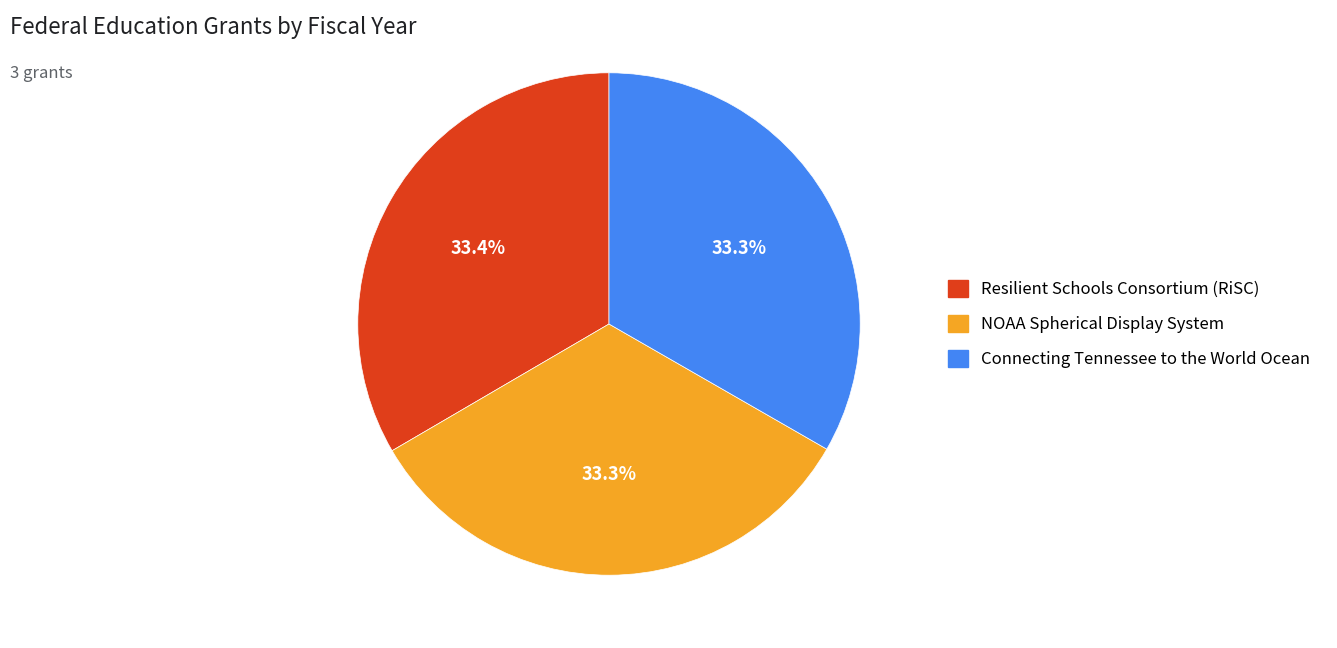

Is it true that NOAA Spherical Display System is 33% of the pie?

True